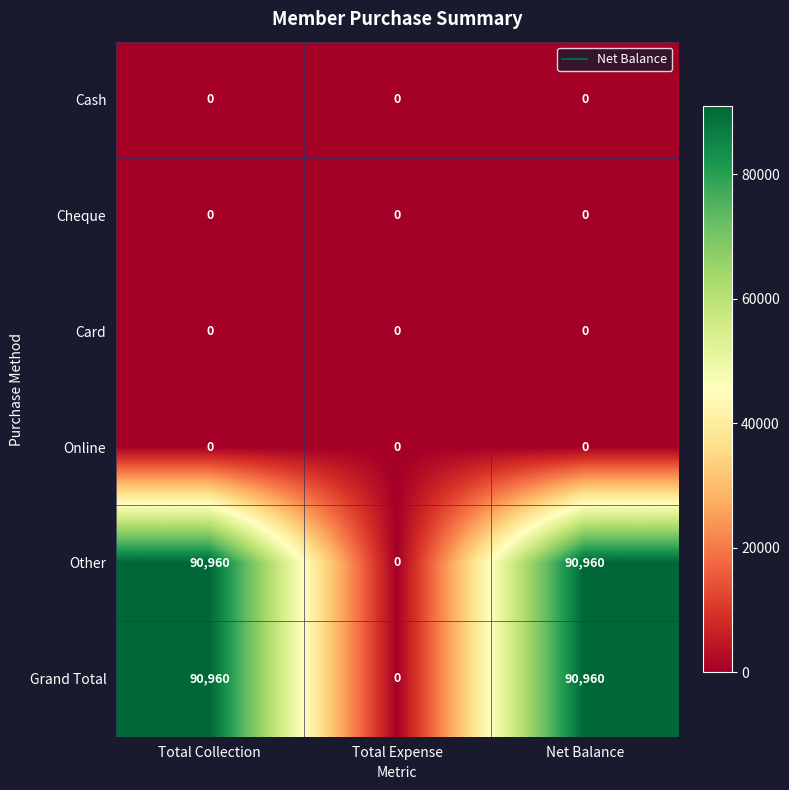

Reading right to left, transcribe all the data shown in this chart.

Cash: 0	0	0
Cheque: 0	0	0
Card: 0	0	0
Online: 0	0	0
Other: 90960	0	90960
Grand Total: 90960	0	90960